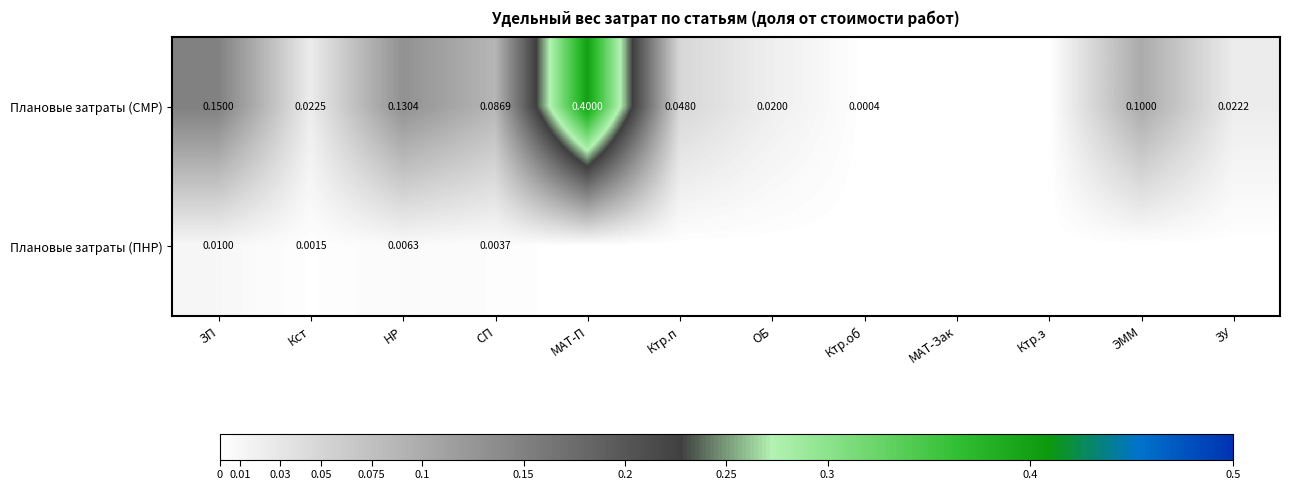

At which category does the chart reach its minimum across all series?

МАТ-Зак